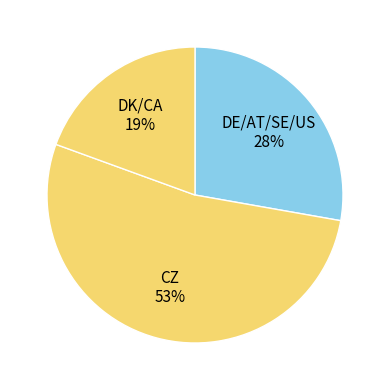

To the nearest percent, what is the average slice percentage?

33%